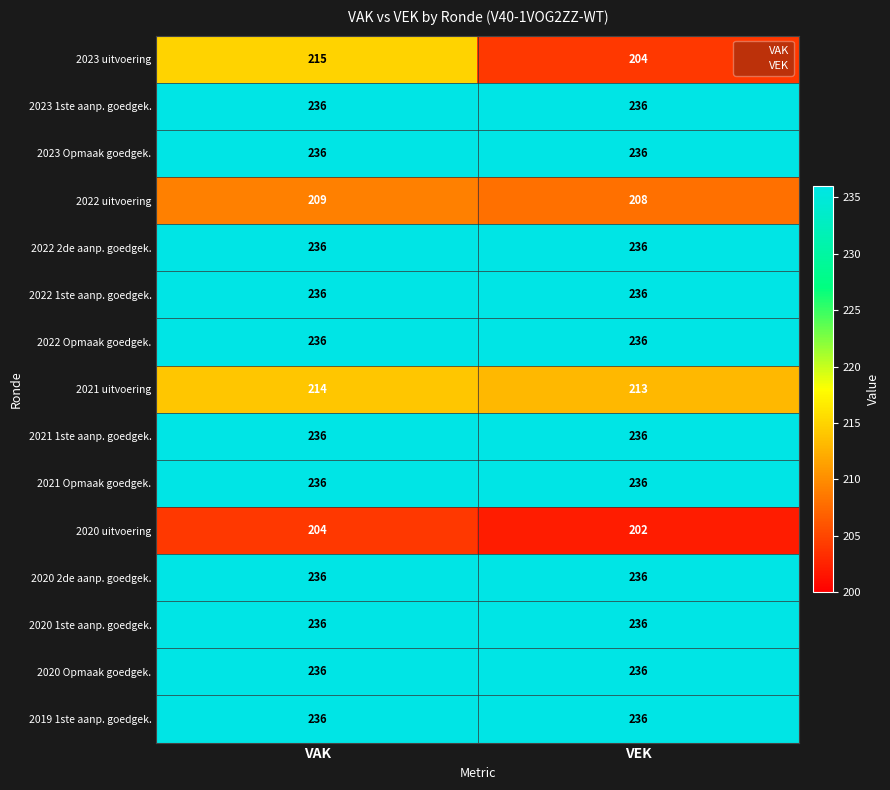

What is the sum of all 2020 Opmaak goedgek. values?

472